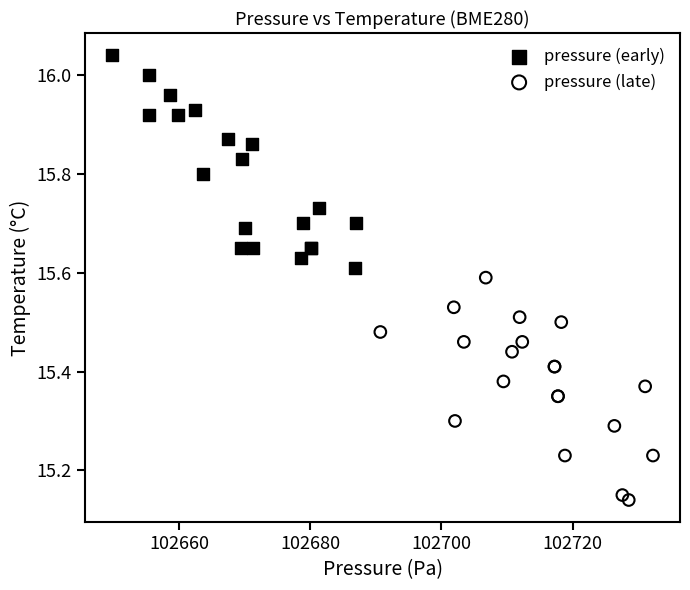

Which series reaches the minimum Y coordinate?

pressure (late)